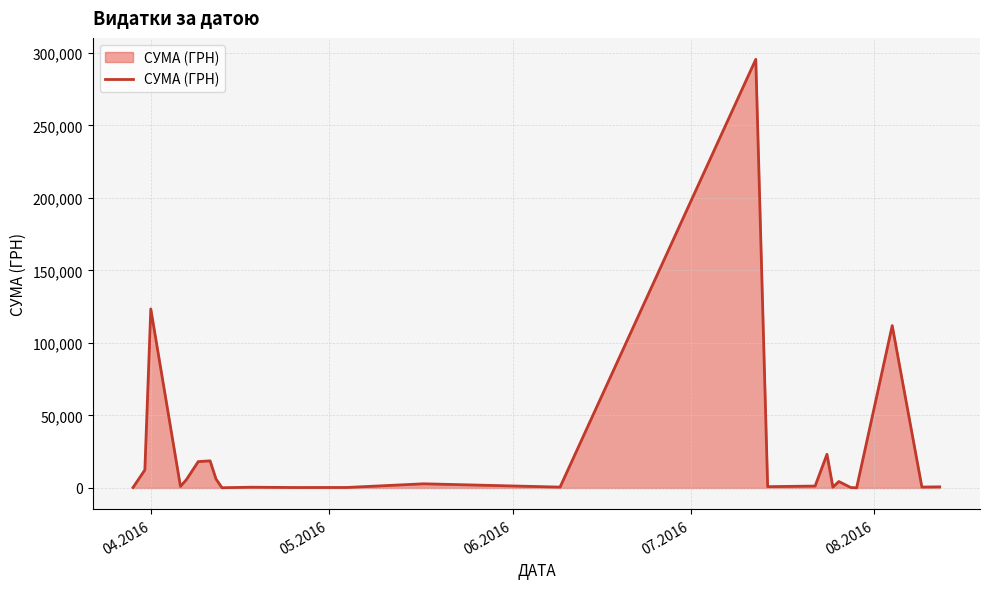

What is the difference between the maximum and minimum values?

295540.8